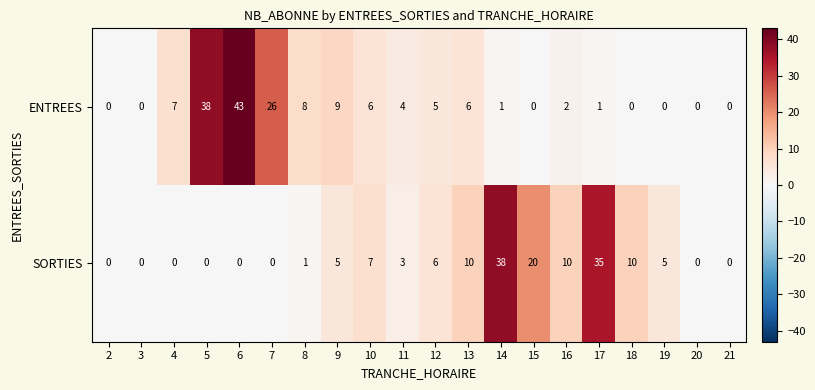

At which label is SORTIES closest to 19?

15